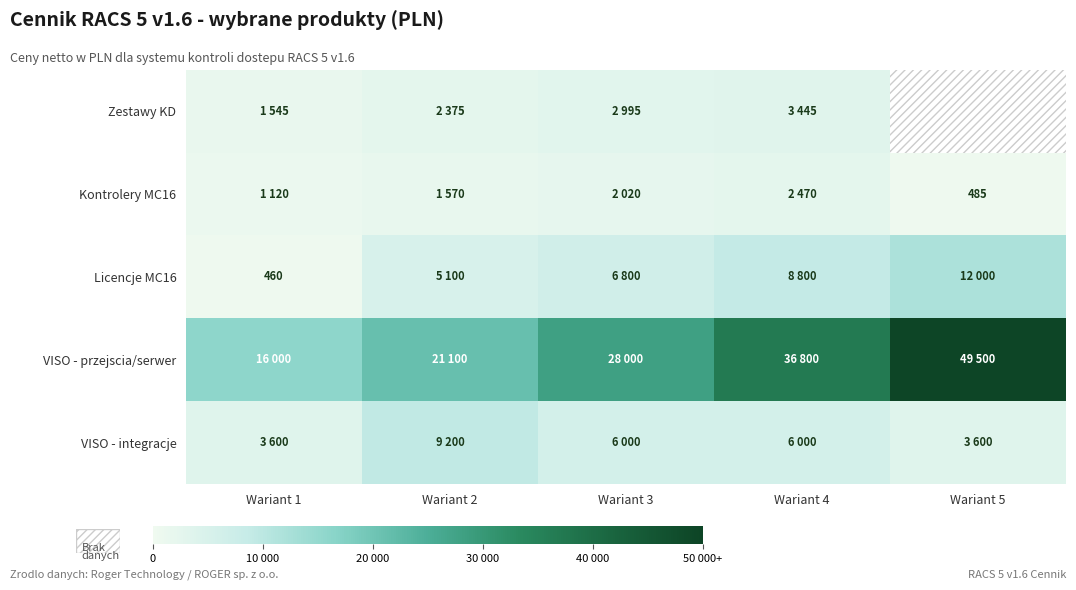

Which series has the largest range (max minus min)?

VISO - przejscia/serwer